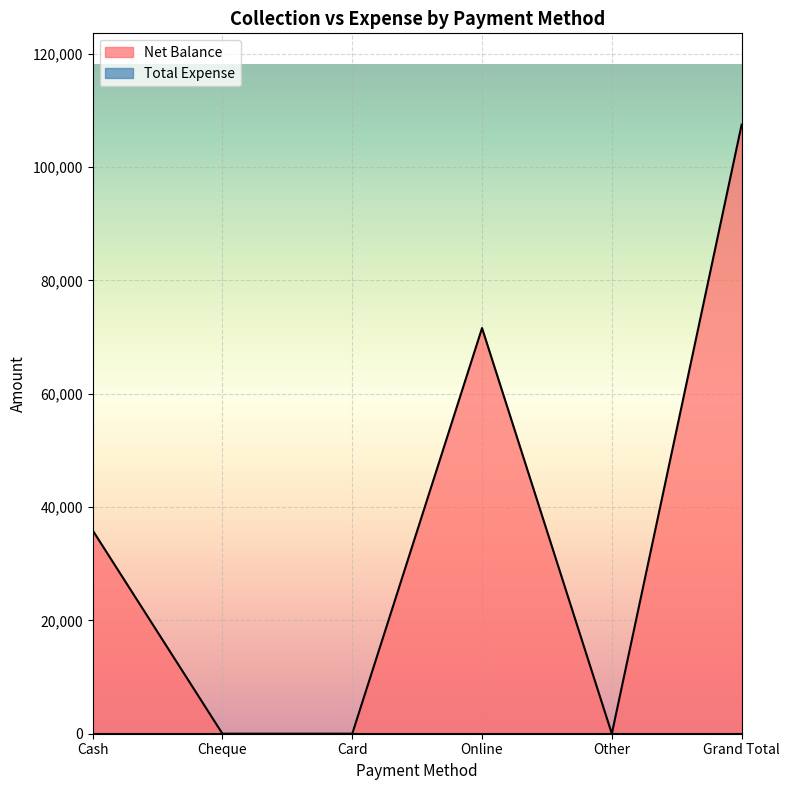

True or false: the data shows 109724 at Online.

False